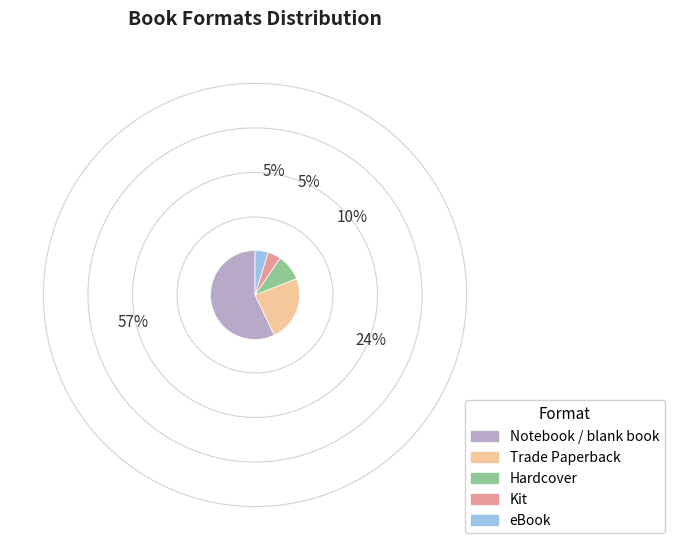

Do eBook and Hardcover together represent more than half of the pie?

No